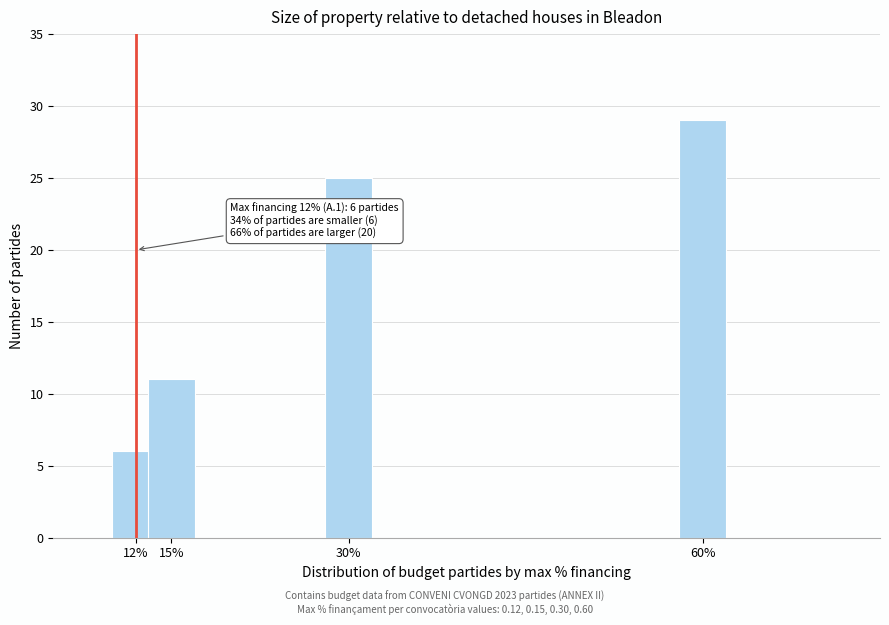

Reading left to right, extract all data points from this chart.

6	11	25	29